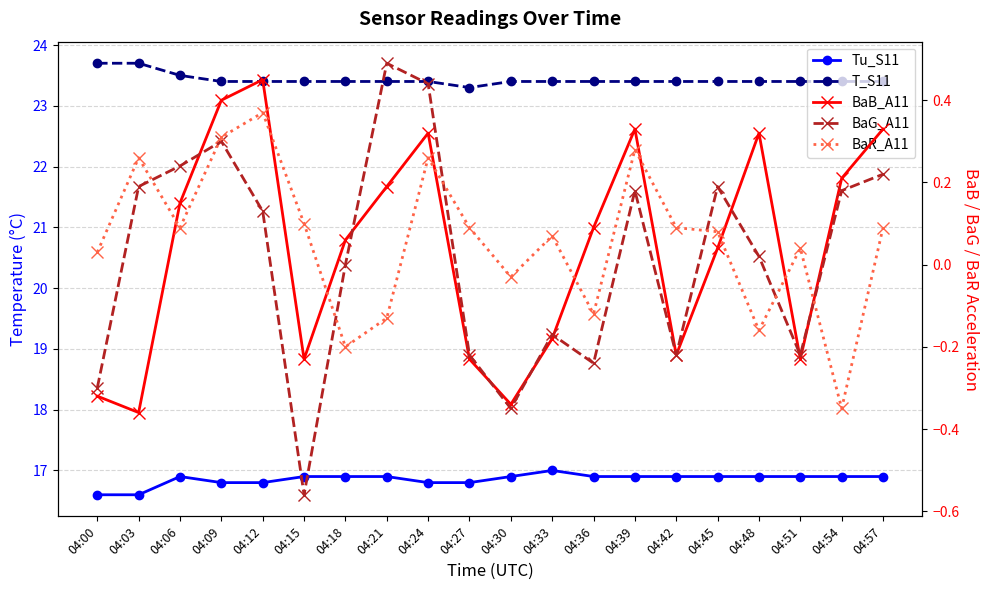

What is the maximum value shown in the chart?

23.7